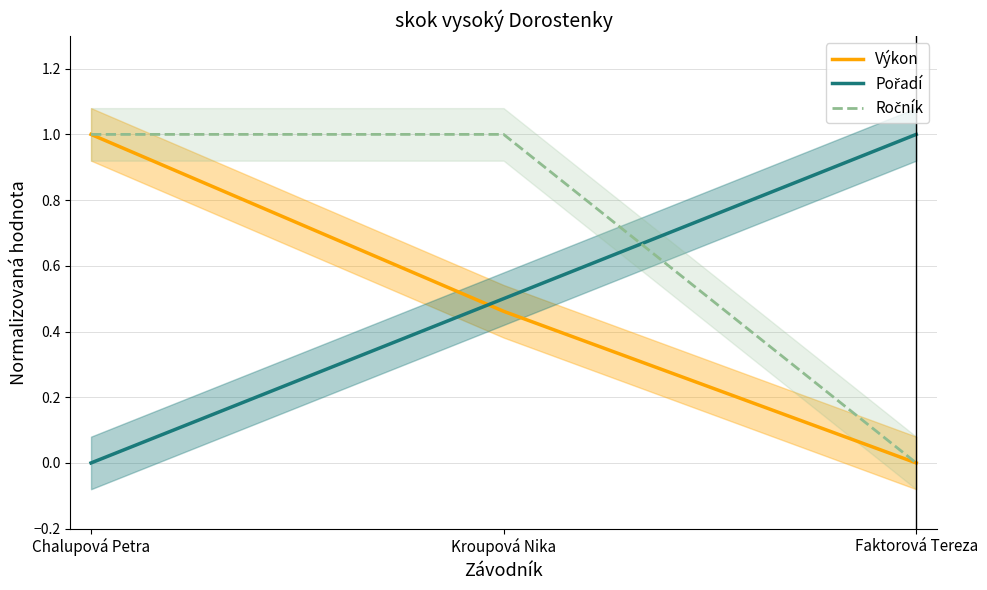

Reading left to right, what are all the values shown in this chart?

Výkon: 1.0	0.5	0.0
Pořadí: 0.0	0.5	1.0
Ročník: 1.0	1.0	0.0